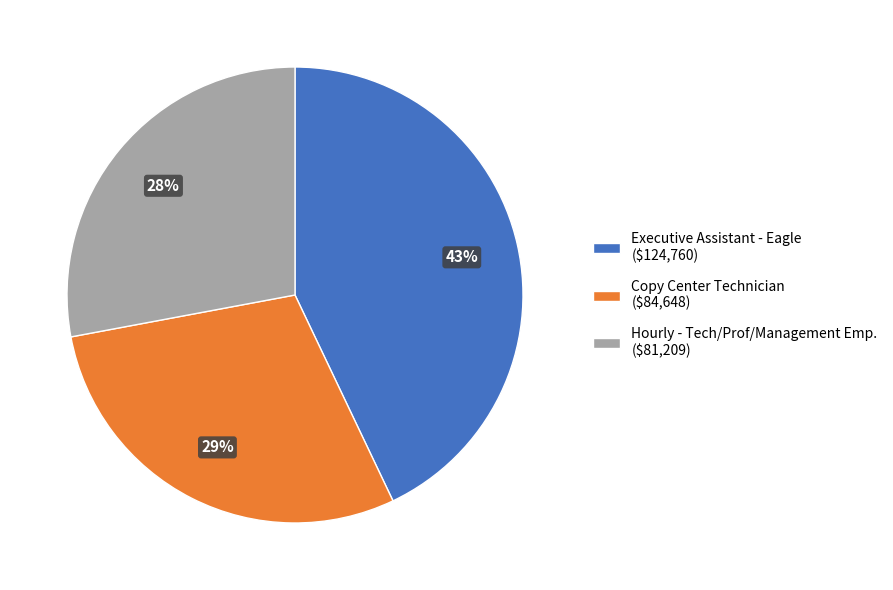

How many segments does this pie chart have?

3